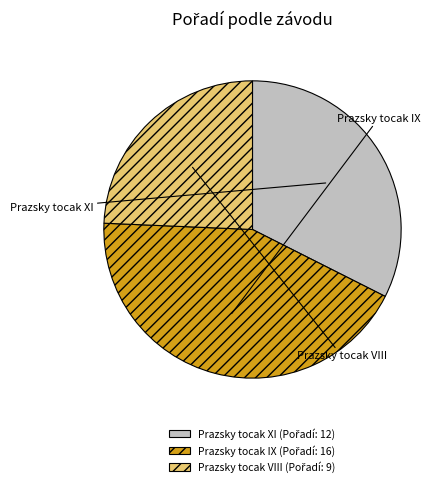

Is there any slice that represents more than half of the pie?

No